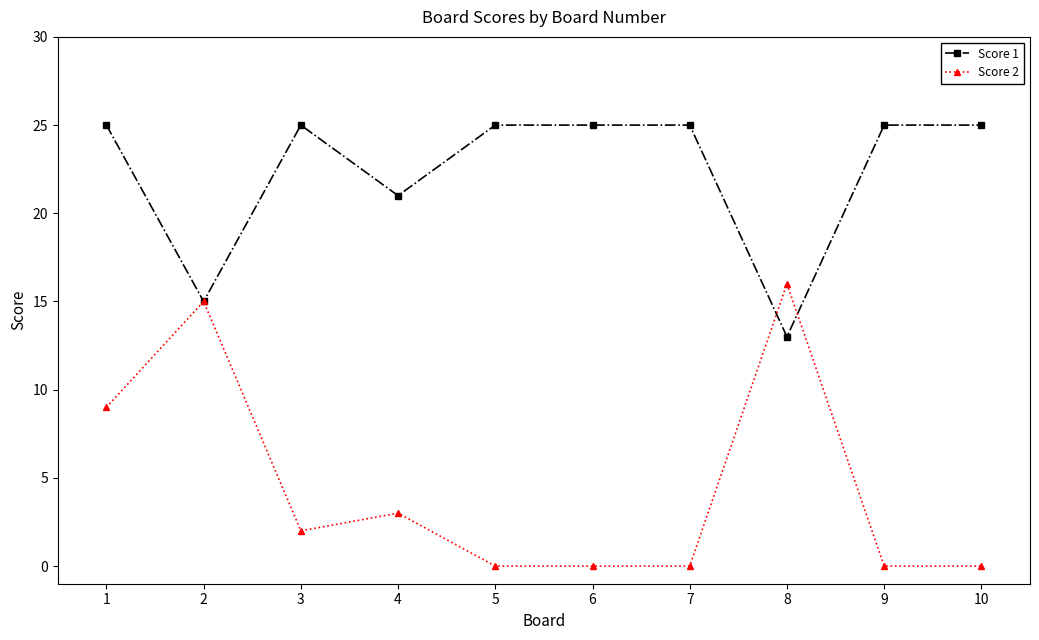

At which category does Score 1 reach its first local valley?

2